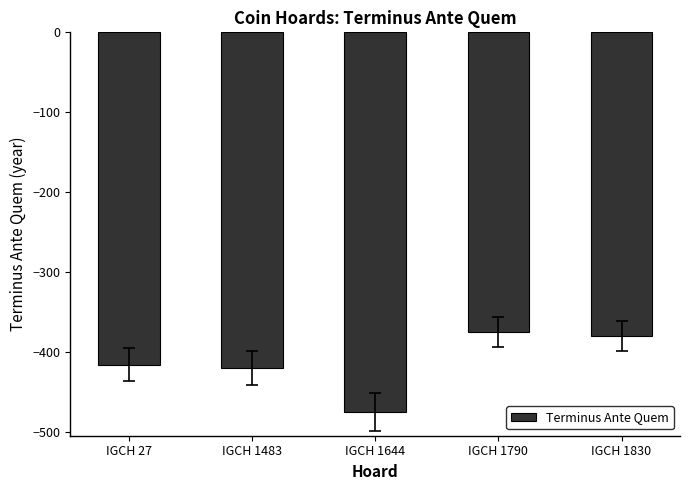

What is the value of the 2nd bar from the left?

-420